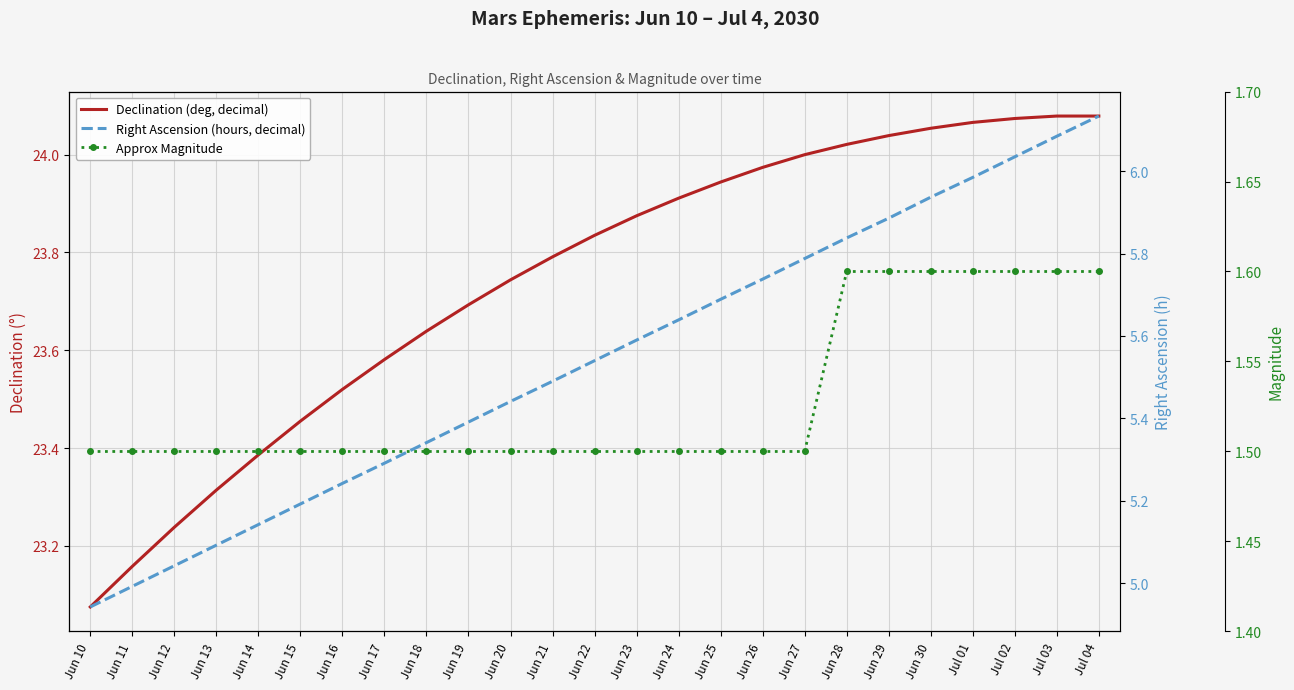

What are all the series names shown in the legend?

Declination (deg, decimal), Right Ascension (hours, decimal), Approx Magnitude